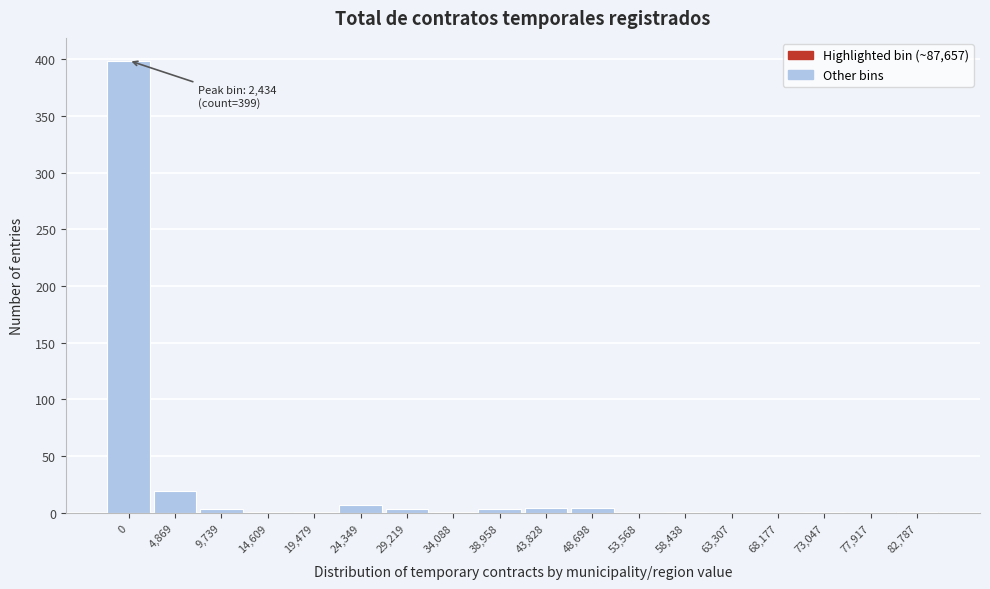

At which label is the value closest to 199?

4,869